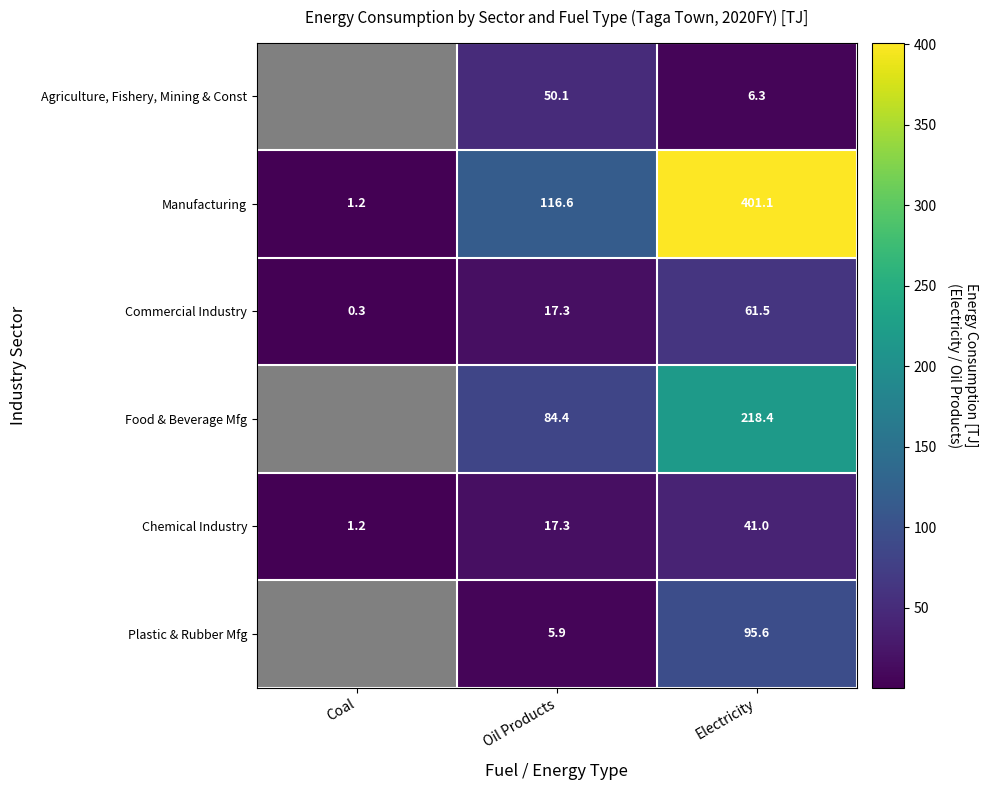

What value does the Commercial Industry series have at Oil Products?

17.3